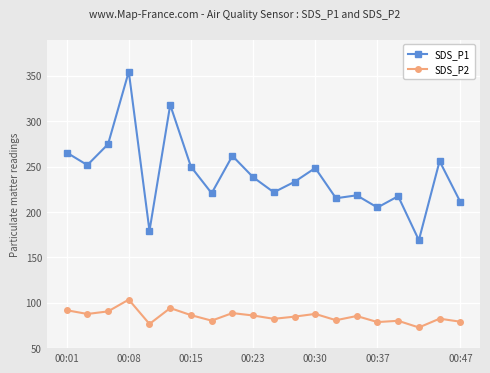

Rank the series by their average value, from highest to lowest.

SDS_P1, SDS_P2